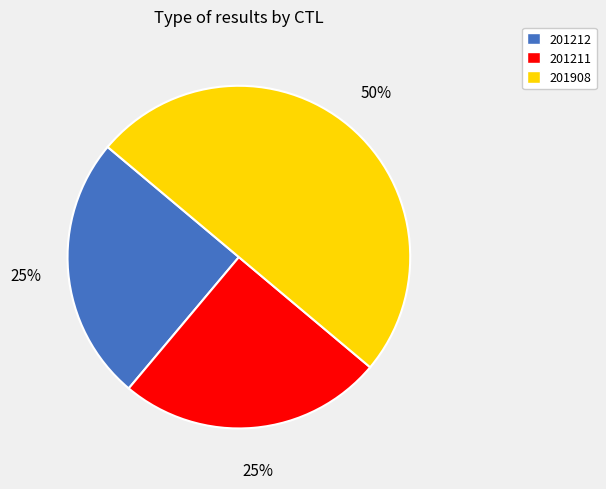

Does 201212 account for over 50% of the chart?

No